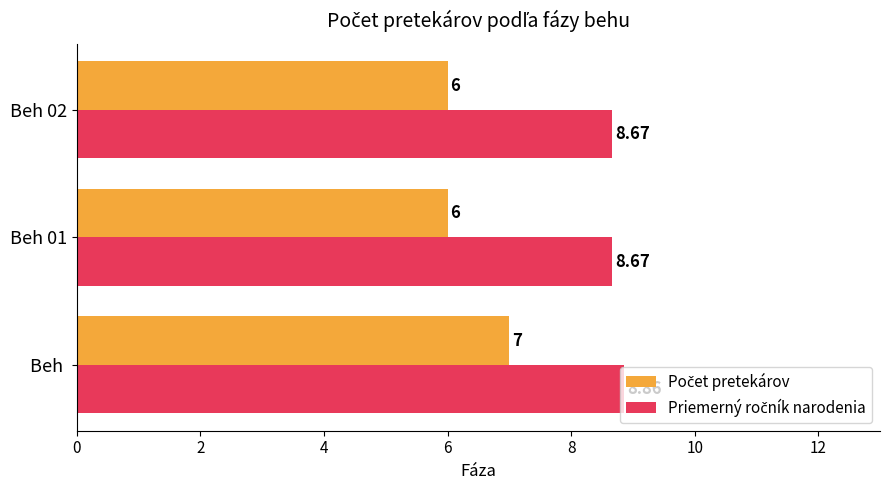

At which category is the sum across all series the highest?

Beh 